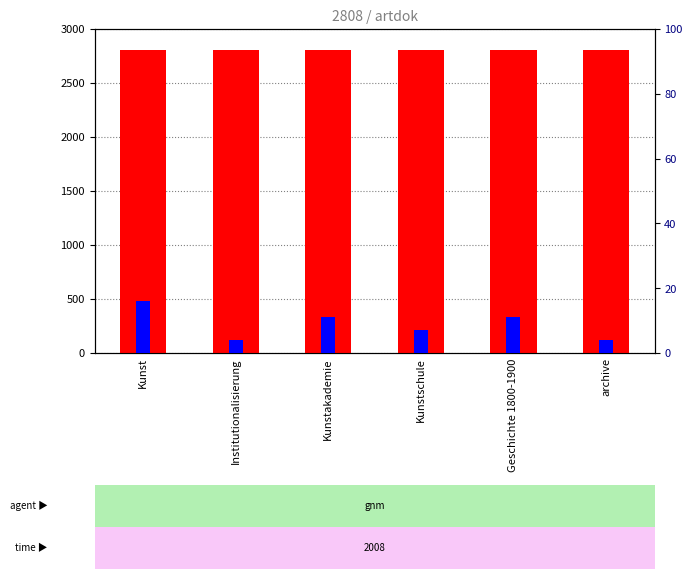

How many bars are there in total?

12